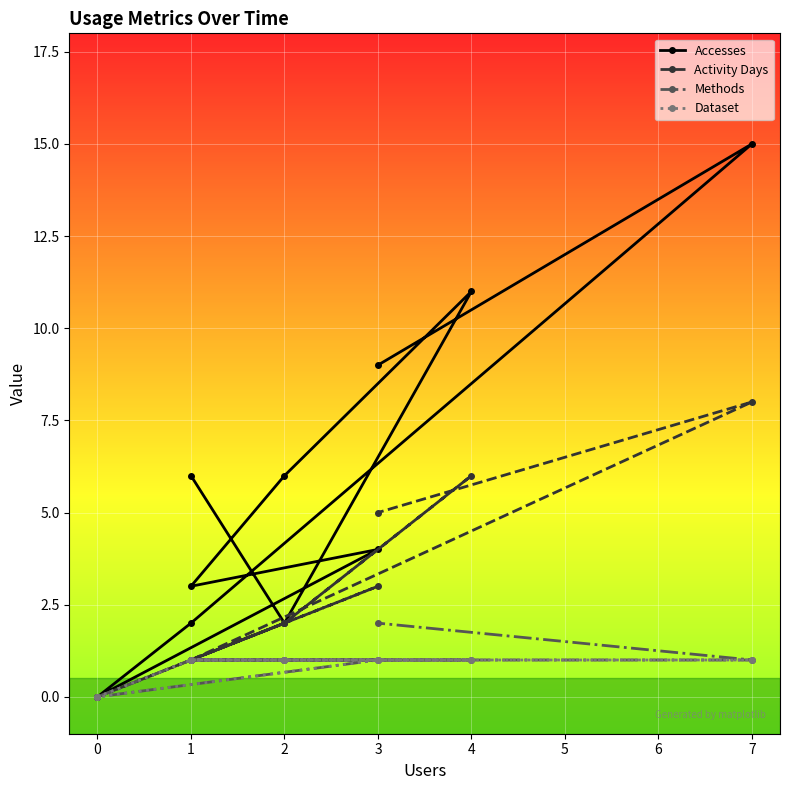

How many lines are shown in the chart?

4